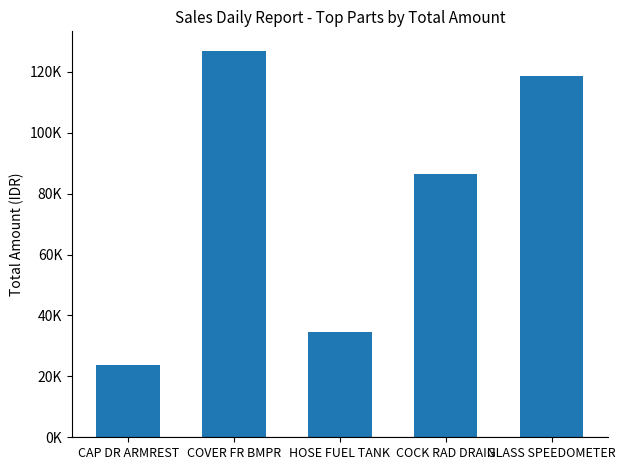

Approximately how many times larger is the value at COVER FR BMPR compared to GLASS SPEEDOMETER?

1.1